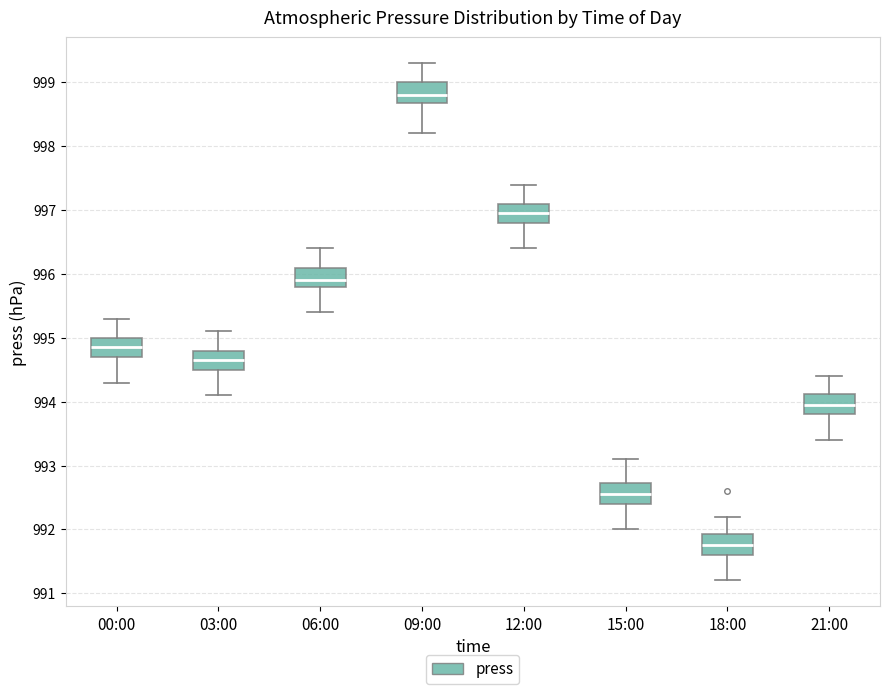

Reading left to right, transcribe this box plot: for each box, give where its median line is, the range the box spans, and where its two whiskers end, as read against the y-axis. The values are not printed on the chart, so give them approximately, as read against the axis.

00:00: median 994.9, box 994.7 to 995.0, whiskers 994.3 to 995.3
03:00: median 994.7, box 994.5 to 994.8, whiskers 994.1 to 995.1
06:00: median 995.9, box 995.8 to 996.1, whiskers 995.4 to 996.4
09:00: median 998.8, box 998.7 to 999.0, whiskers 998.2 to 999.3
12:00: median 997.0, box 996.8 to 997.1, whiskers 996.4 to 997.4
15:00: median 992.6, box 992.4 to 992.7, whiskers 992.0 to 993.1
18:00: median 991.8, box 991.6 to 991.9, whiskers 991.2 to 992.2
21:00: median 994.0, box 993.8 to 994.1, whiskers 993.4 to 994.4